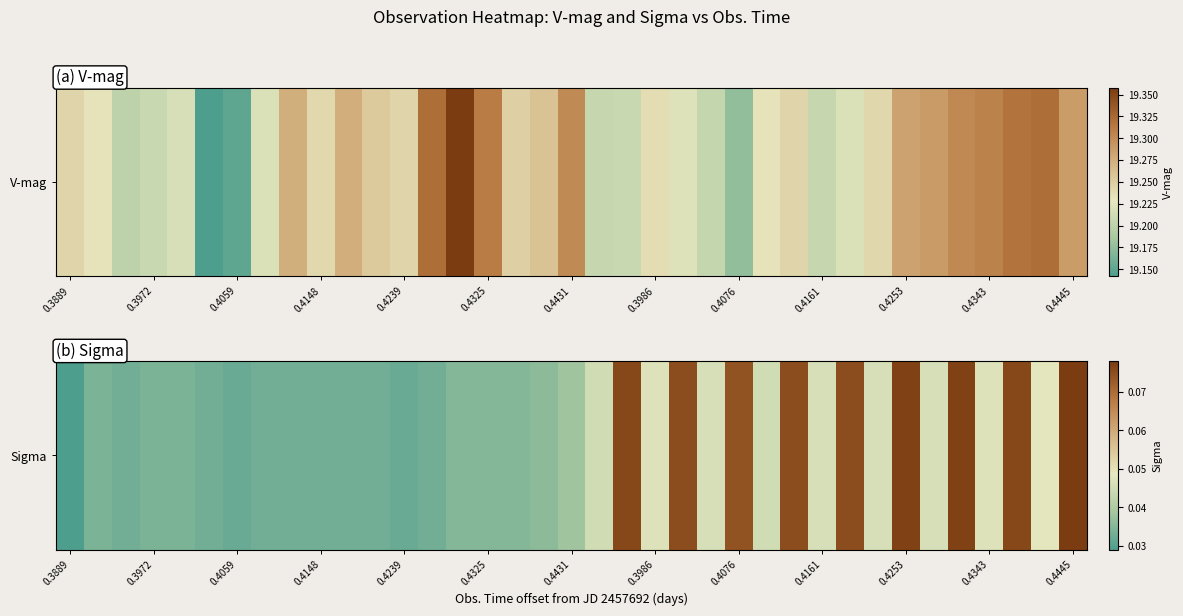

Reading left to right, list all the values displayed in this chart.

0.0	0.0	0.0	0.0	0.0	0.0	0.0	0.0	0.0	0.0	0.0	0.0	0.0	0.0	0.0	0.0	0.0	0.0	0.0	0.0	0.1	0.0	0.1	0.0	0.1	0.0	0.1	0.0	0.1	0.0	0.1	0.0	0.1	0.0	0.1	0.0	0.1